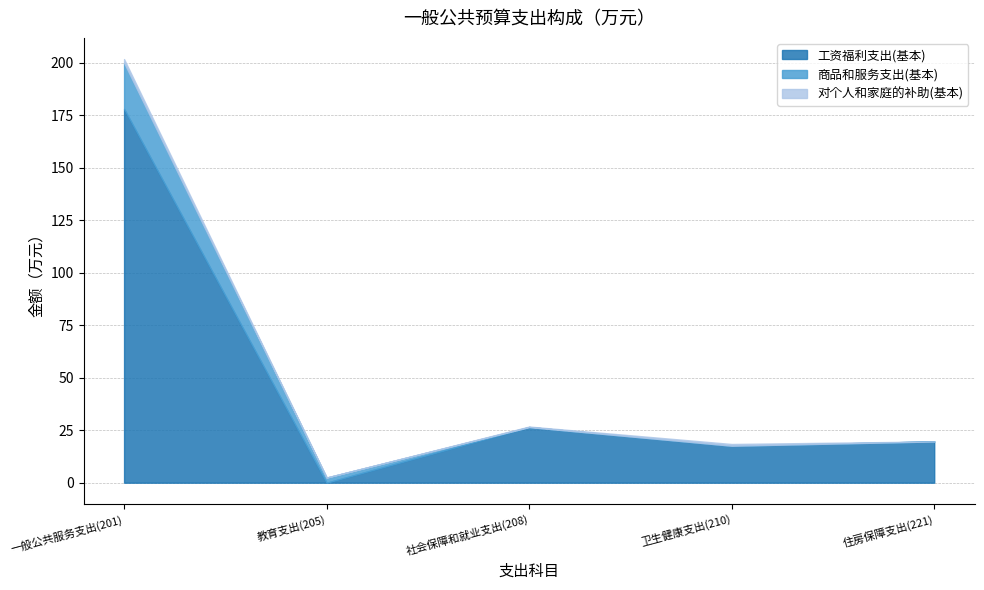

Rank the categories by 工资福利支出(基本) value from lowest to highest.

教育支出(205), 卫生健康支出(210), 住房保障支出(221), 社会保障和就业支出(208), 一般公共服务支出(201)